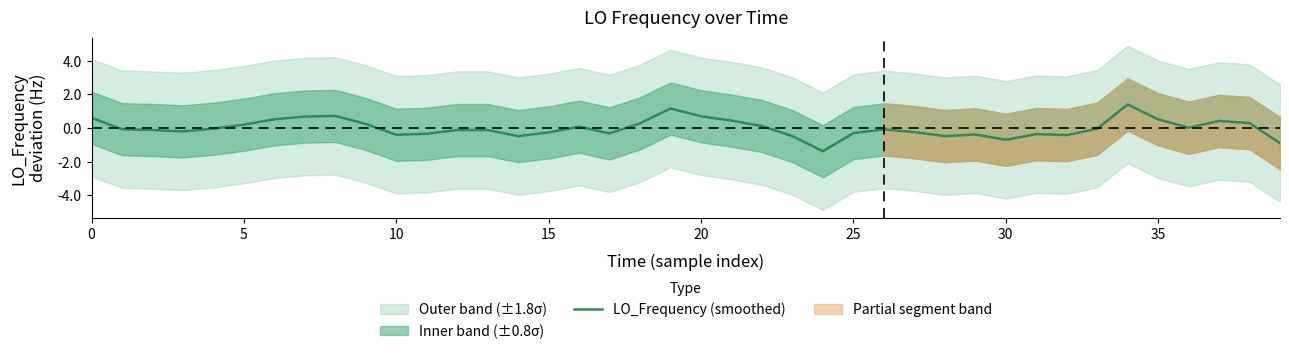

How many values are below 0?

23